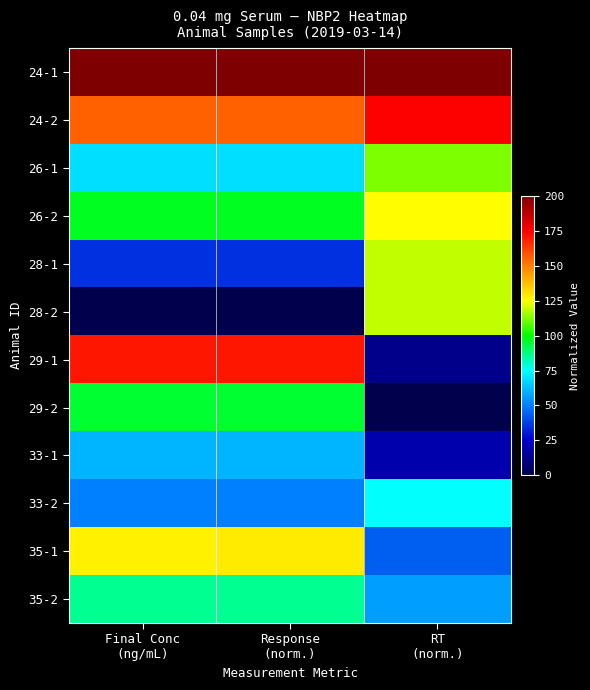

Which series has the largest total across all categories?

24-1